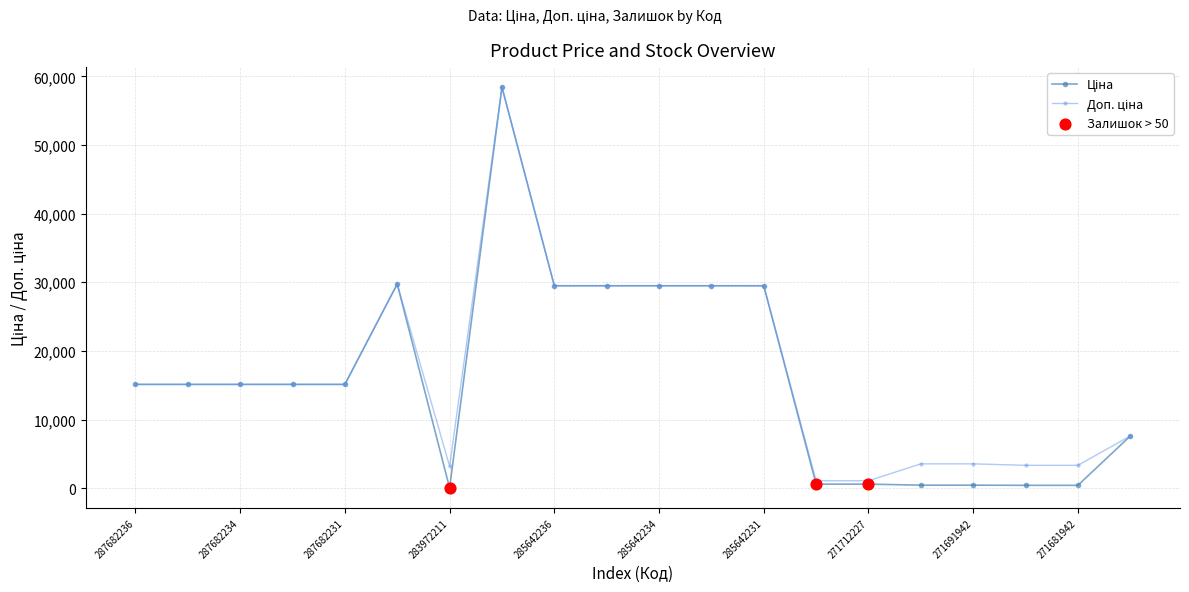

What is the maximum value shown in the chart?

58426.5